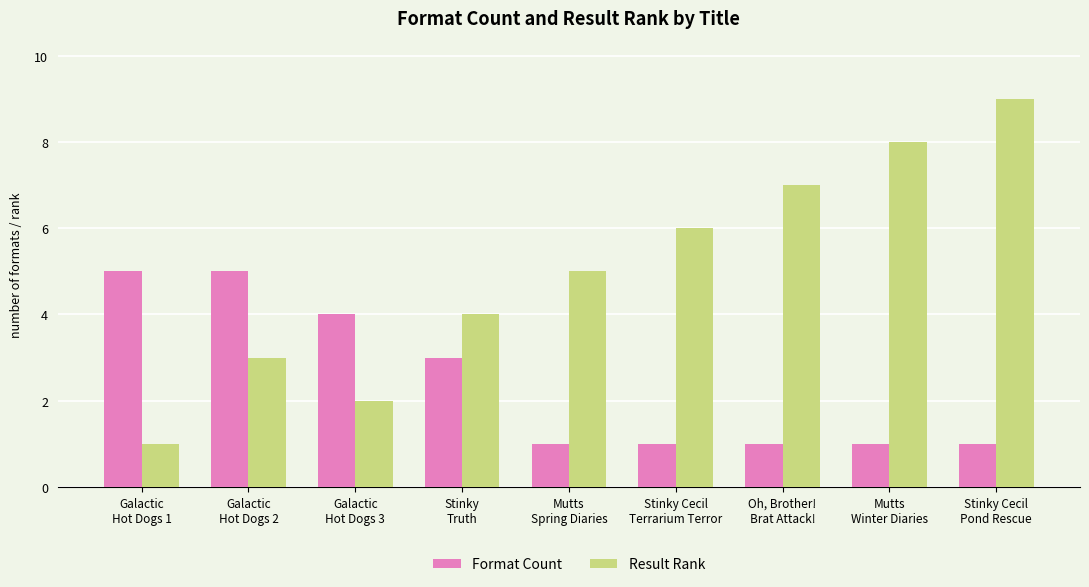

At Mutts
Winter Diaries, list the series in order from smallest to largest.

Format Count, Result Rank